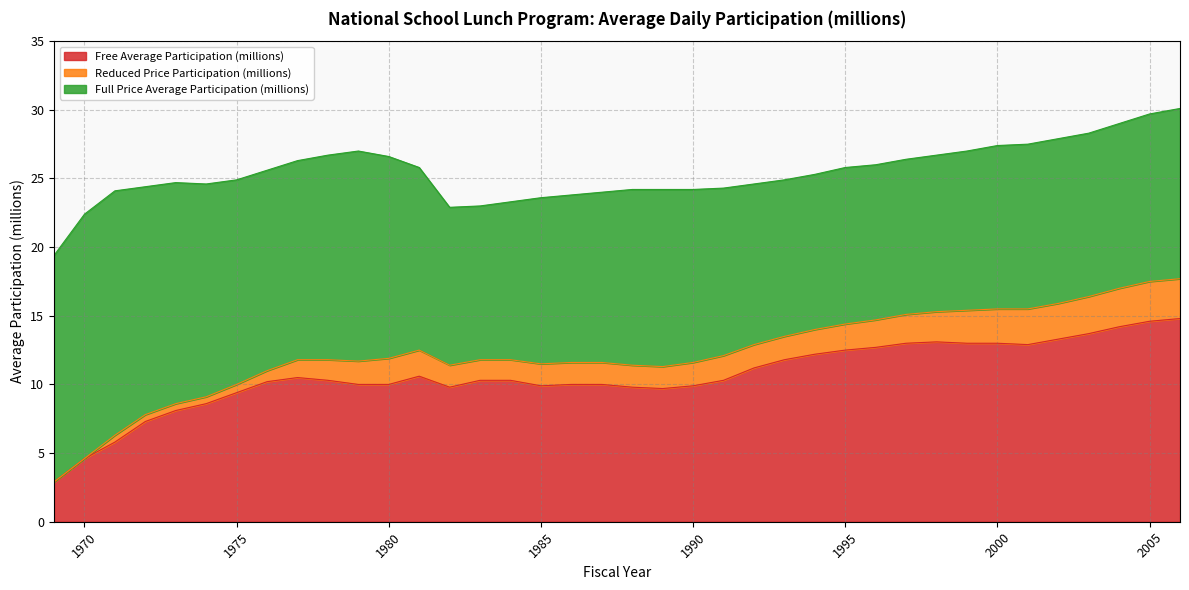

After their last crossing, which series has the higher values: Full Price Average Participation (millions) or Free Average Participation (millions)?

Free Average Participation (millions)